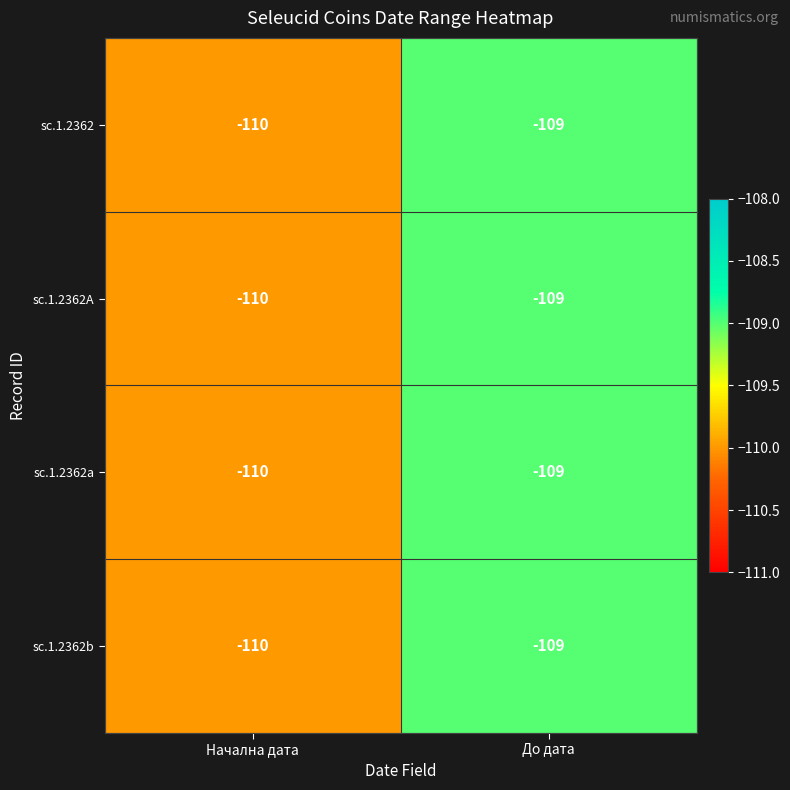

What is the sum of the sc.1.2362 values at До дата and Начална дата?

-219